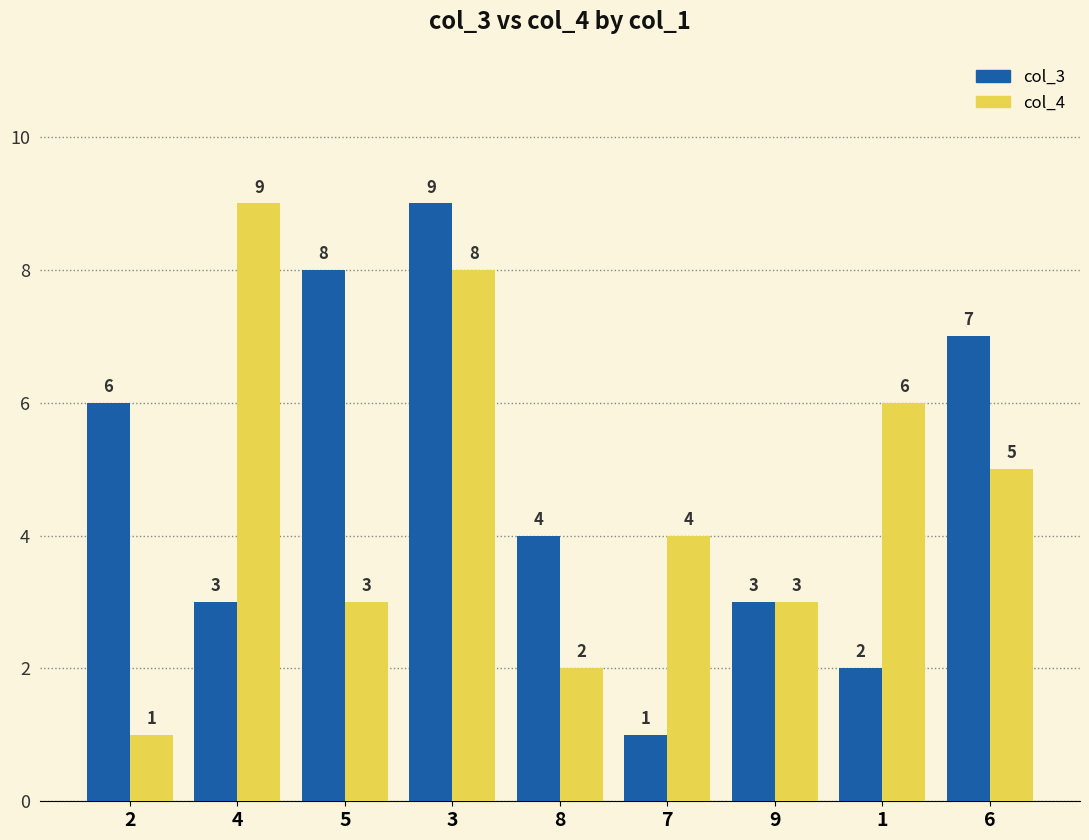

What is the highest value of the col_3 series?

9